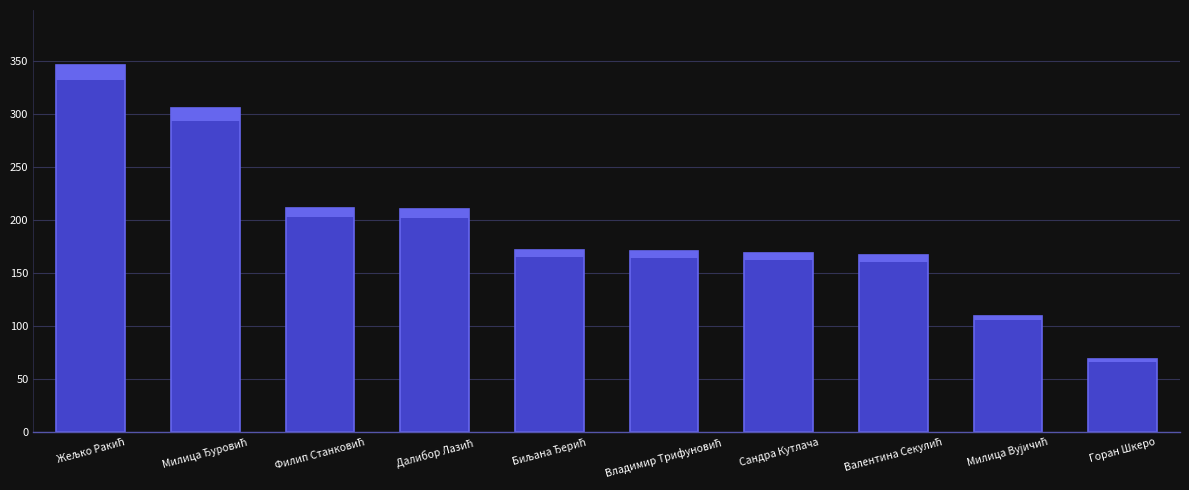

What is the difference between the second highest and second lowest values?

196